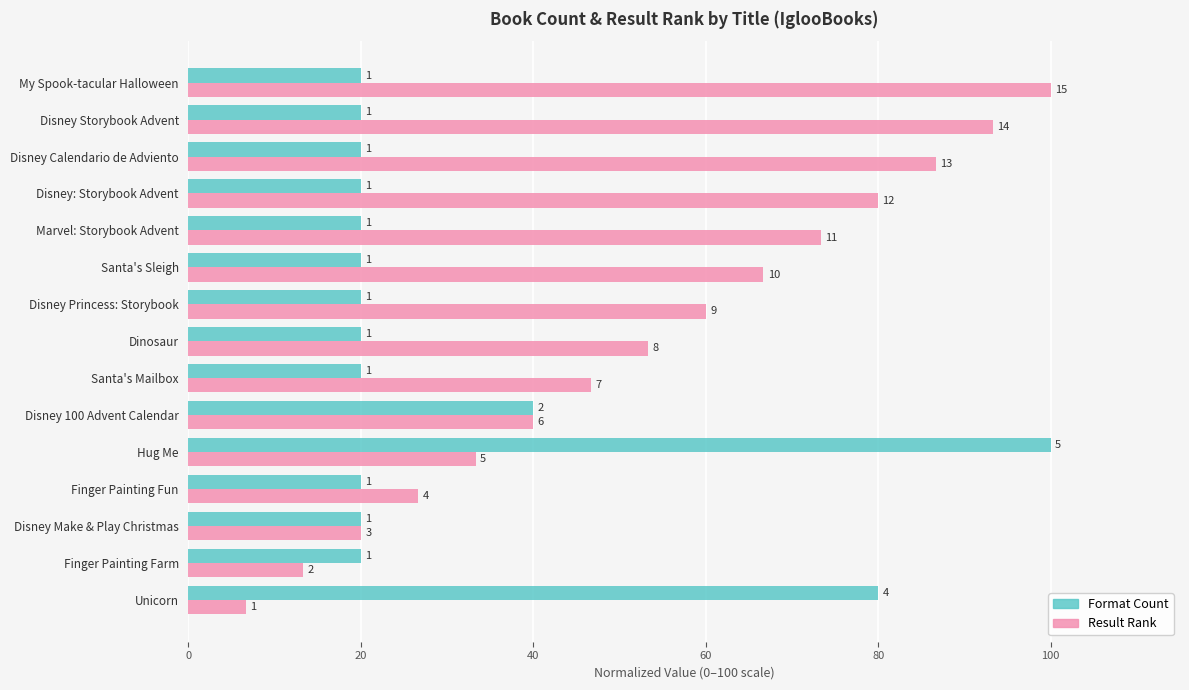

What position from the right is Disney Princess: Storybook?

7